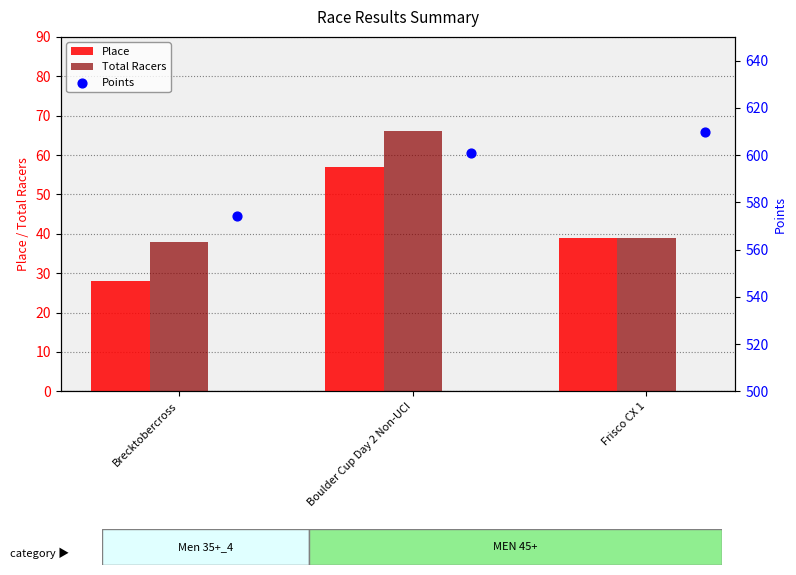

What are all the series names shown in the legend?

Place, Total Racers, Points